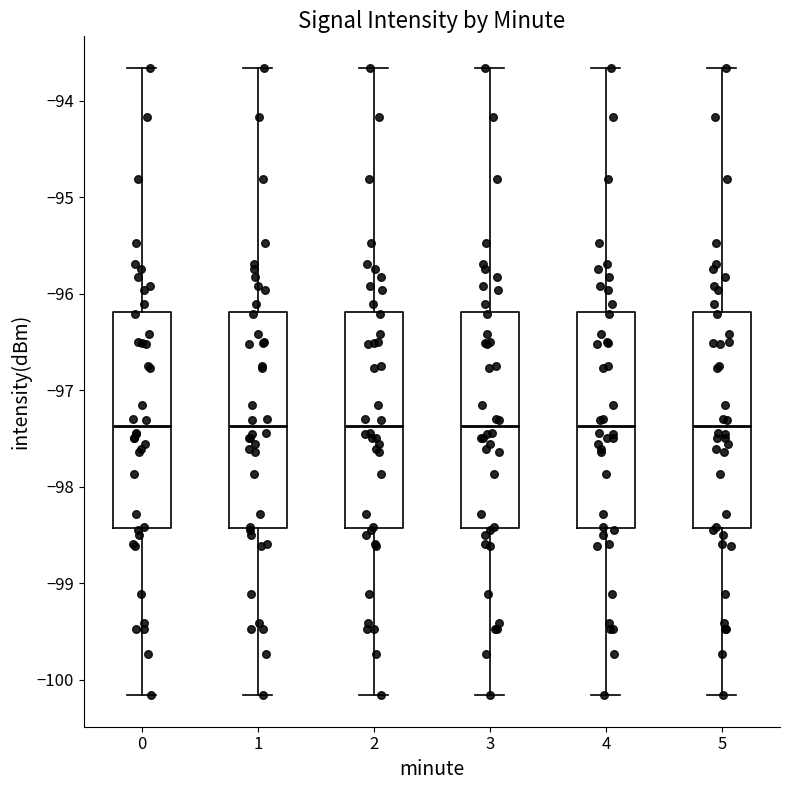

Where does the median line of the box at x = 0 sit on the y-axis? The values are not printed on the chart, so give them approximately, as read against the axis.

-97.4